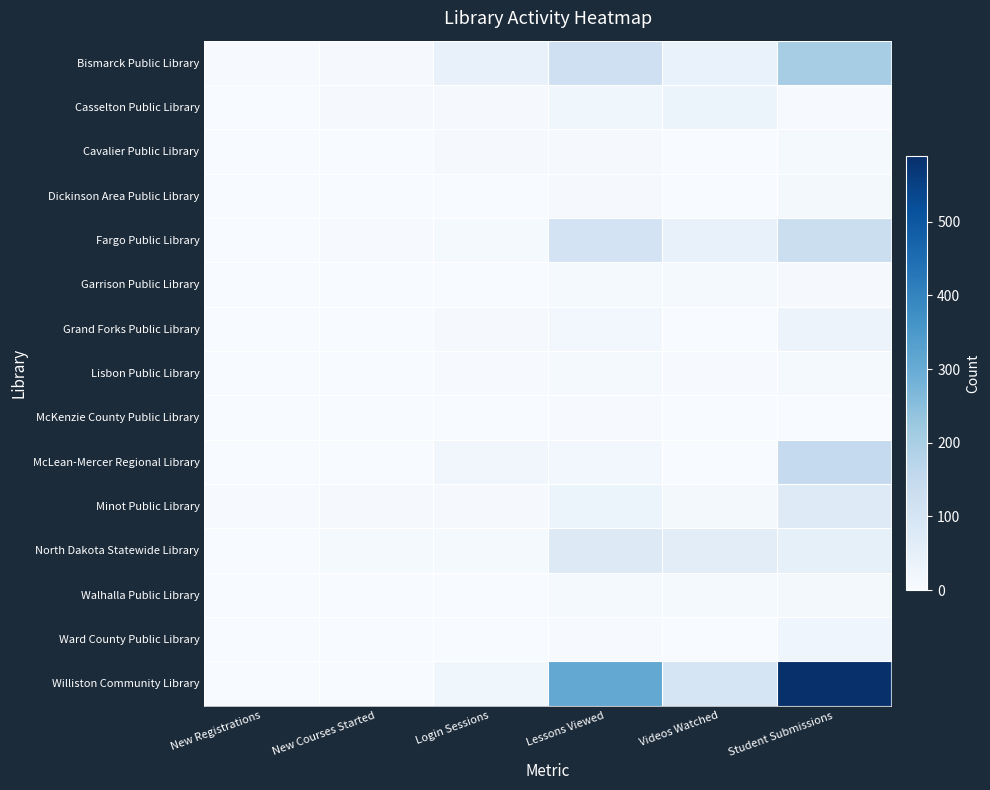

Reading left to right, what are all the values shown in this chart?

Bismarck Public Library: New Registrations=3	New Courses Started=5	Login Sessions=43	Lessons Viewed=123	Videos Watched=40	Student Submissions=206
Casselton Public Library: New Registrations=0	New Courses Started=5	Login Sessions=5	Lessons Viewed=21	Videos Watched=31	Student Submissions=3
Cavalier Public Library: New Registrations=0	New Courses Started=0	Login Sessions=5	Lessons Viewed=6	Videos Watched=0	Student Submissions=9
Dickinson Area Public Library: New Registrations=2	New Courses Started=1	Login Sessions=1	Lessons Viewed=5	Videos Watched=0	Student Submissions=12
Fargo Public Library: New Registrations=1	New Courses Started=3	Login Sessions=7	Lessons Viewed=106	Videos Watched=45	Student Submissions=130
Garrison Public Library: New Registrations=0	New Courses Started=0	Login Sessions=2	Lessons Viewed=8	Videos Watched=8	Student Submissions=6
Grand Forks Public Library: New Registrations=2	New Courses Started=2	Login Sessions=6	Lessons Viewed=18	Videos Watched=0	Student Submissions=34
Lisbon Public Library: New Registrations=0	New Courses Started=0	Login Sessions=3	Lessons Viewed=8	Videos Watched=4	Student Submissions=8
McKenzie County Public Library: New Registrations=0	New Courses Started=0	Login Sessions=1	Lessons Viewed=3	Videos Watched=2	Student Submissions=1
McLean-Mercer Regional Library: New Registrations=0	New Courses Started=0	Login Sessions=20	Lessons Viewed=17	Videos Watched=0	Student Submissions=149
Minot Public Library: New Registrations=3	New Courses Started=6	Login Sessions=5	Lessons Viewed=32	Videos Watched=10	Student Submissions=72
North Dakota Statewide Library: New Registrations=1	New Courses Started=7	Login Sessions=9	Lessons Viewed=74	Videos Watched=61	Student Submissions=50
Walhalla Public Library: New Registrations=0	New Courses Started=1	Login Sessions=2	Lessons Viewed=9	Videos Watched=7	Student Submissions=10
Ward County Public Library: New Registrations=1	New Courses Started=1	Login Sessions=2	Lessons Viewed=3	Videos Watched=0	Student Submissions=26
Williston Community Library: New Registrations=1	New Courses Started=2	Login Sessions=23	Lessons Viewed=310	Videos Watched=100	Student Submissions=589